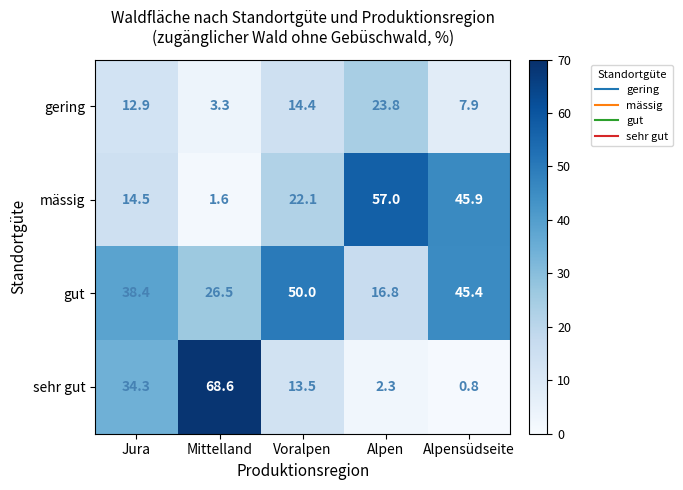

How many data points in gut are above 38?

3